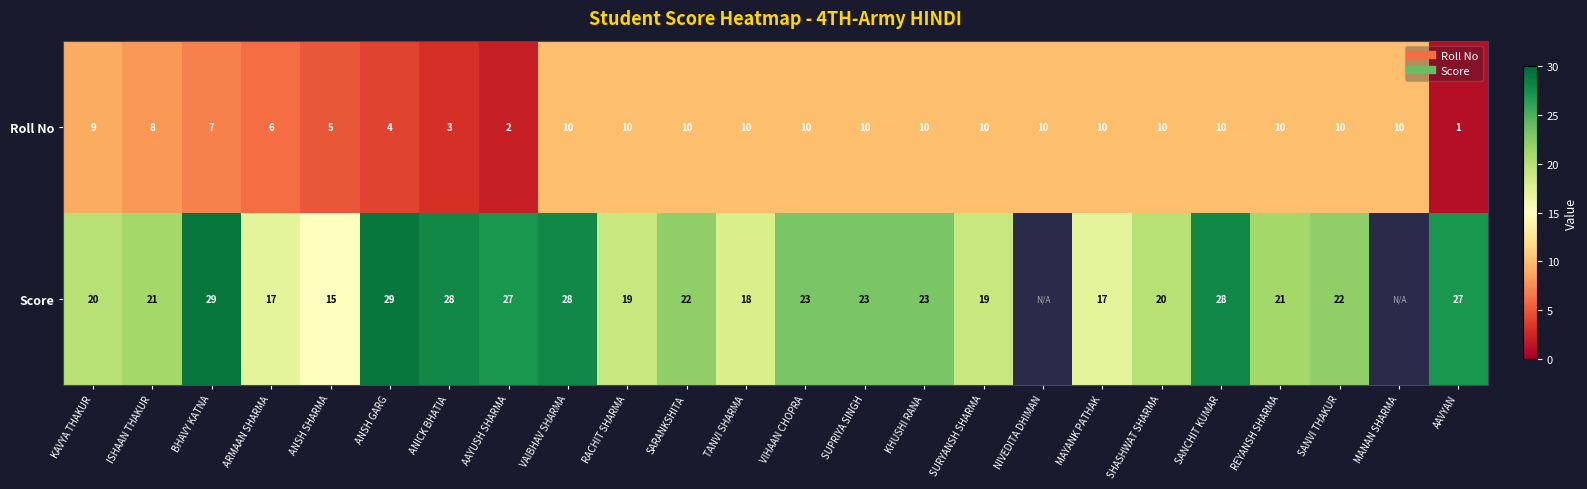

Between VAIBHAV SHARMA and KHUSHI RANA, which is larger?

VAIBHAV SHARMA